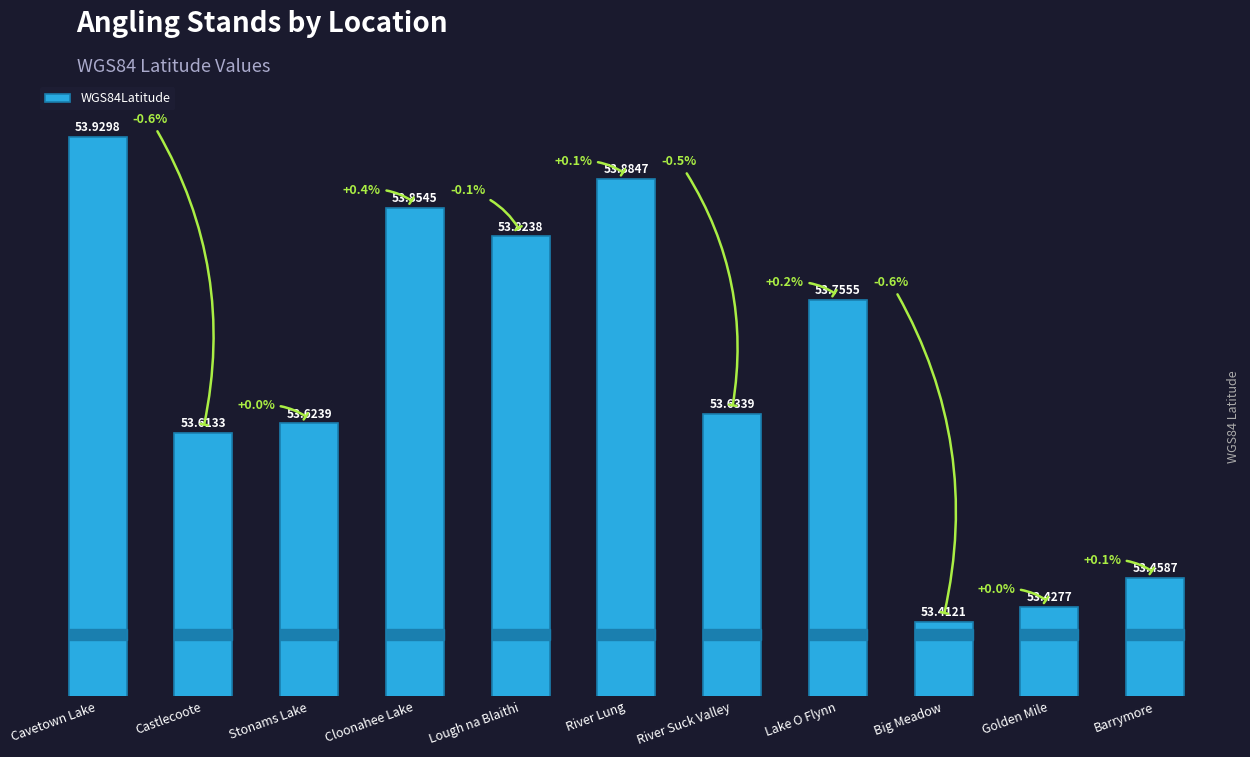

What is the sum of all values?

590.4